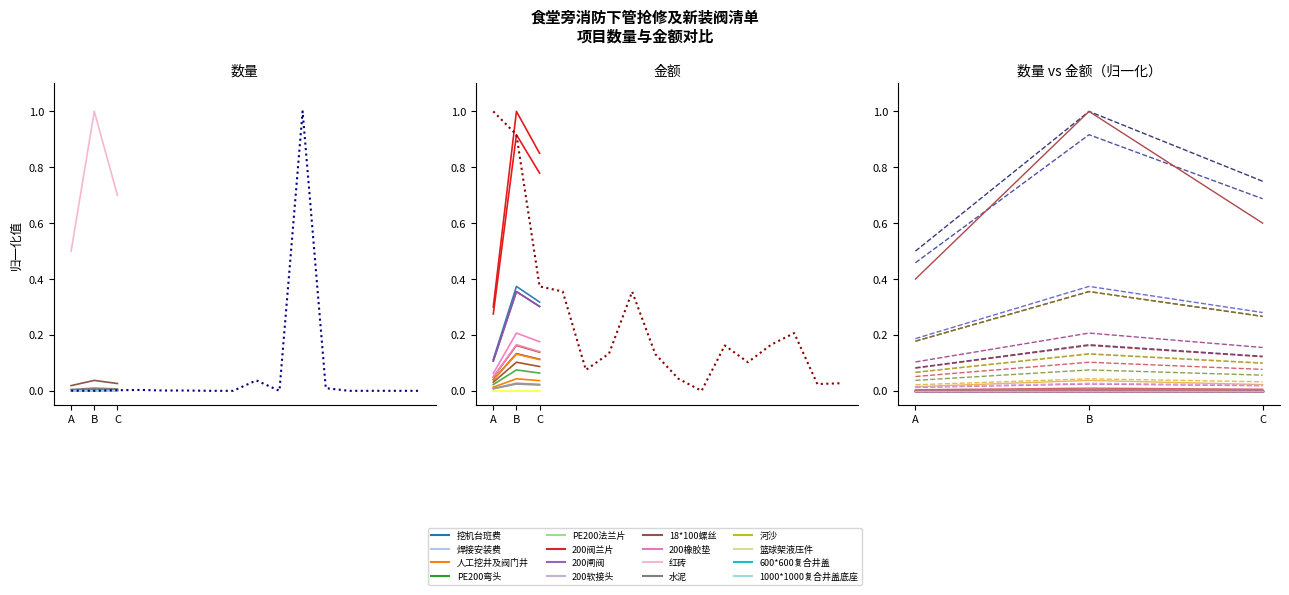

True or false: 金额 has more than 0 interior local peaks.

True